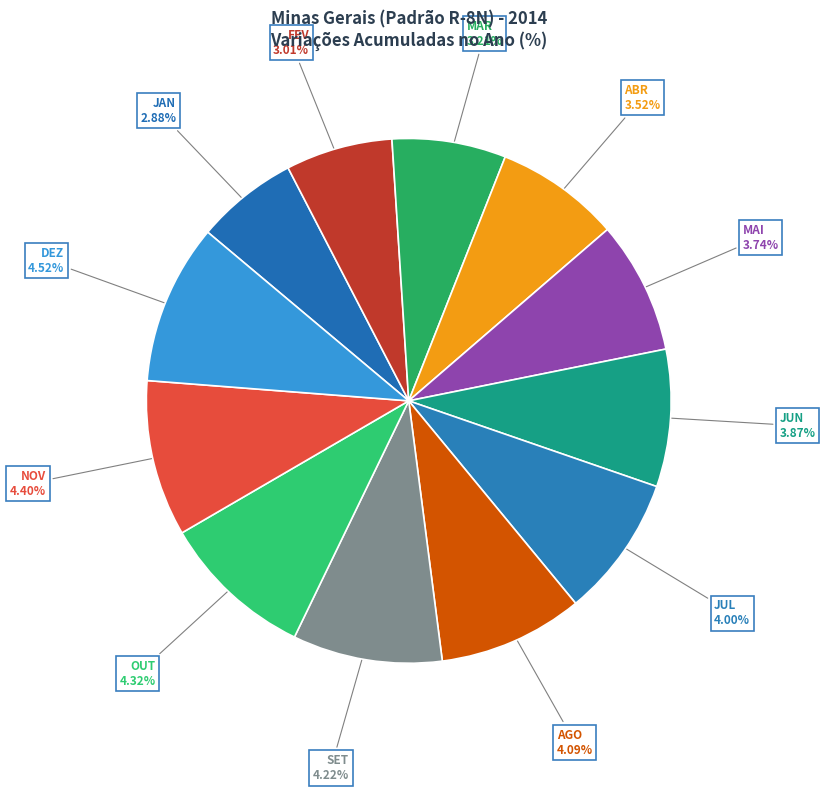

Which slice is the smallest?

JAN